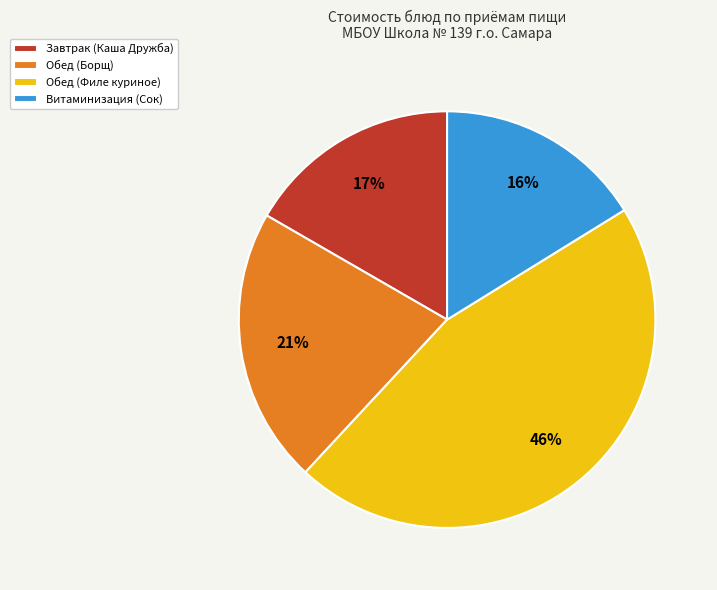

Count the number of slices in the pie.

4